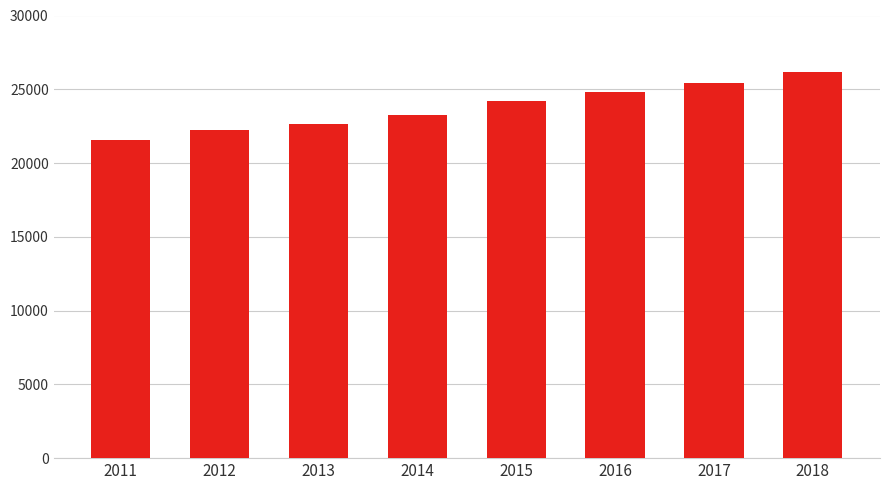

What is the approximate value at 2013, to the nearest 10?

22660